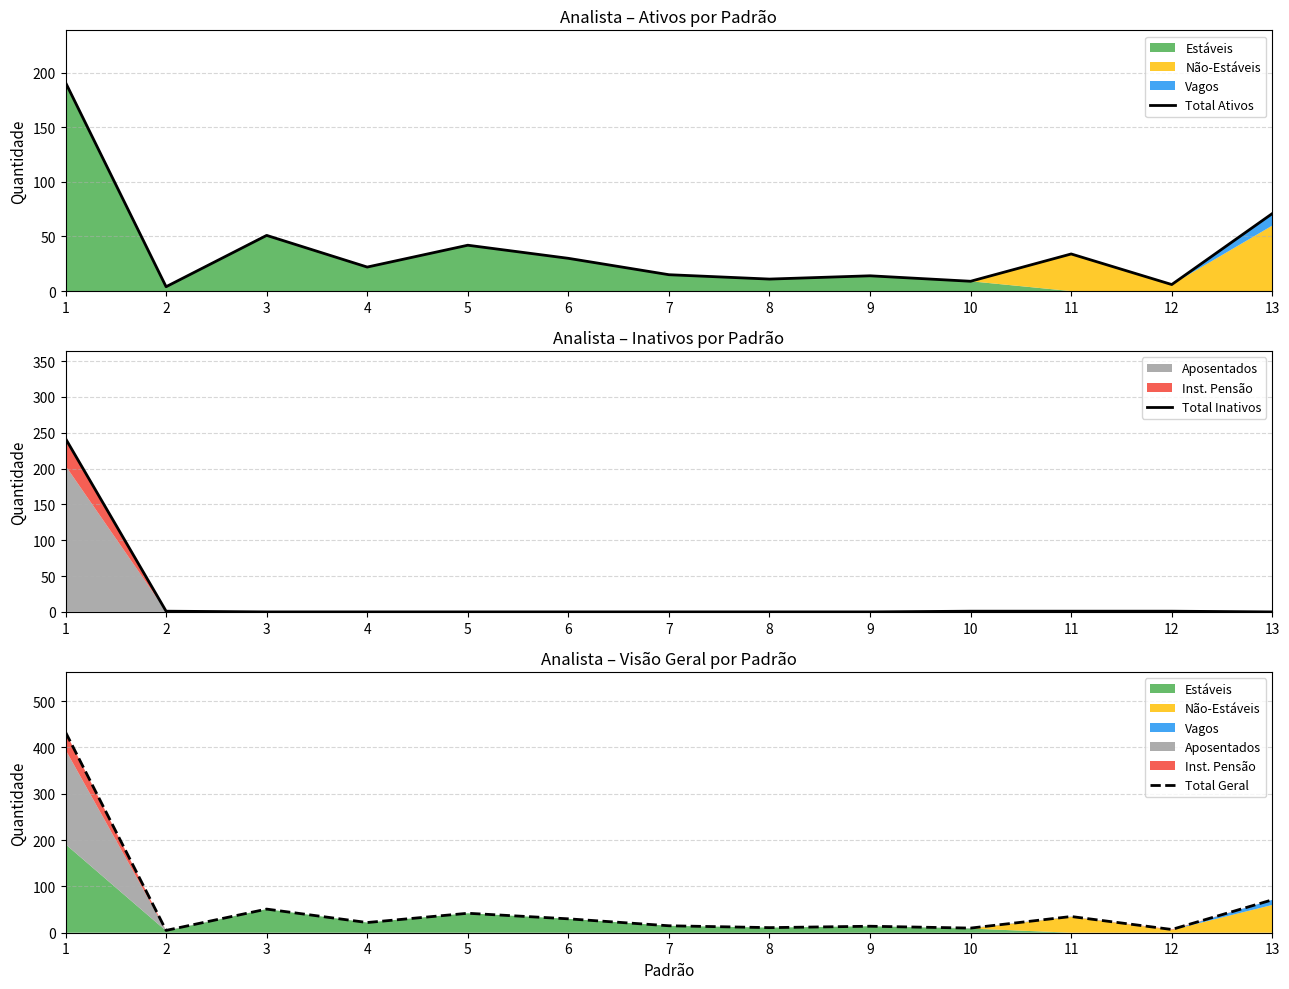

Reading left to right, extract all data points from this chart.

Total Ativos: 1=191	2=4	3=51	4=22	5=42	6=30	7=15	8=11	9=14	10=9	11=34	12=6	13=71
Total Inativos: 1=242	2=1	3=0	4=0	5=0	6=0	7=0	8=0	9=0	10=1	11=1	12=1	13=0
Total Geral: 1=433	2=5	3=51	4=22	5=42	6=30	7=15	8=11	9=14	10=10	11=35	12=7	13=71